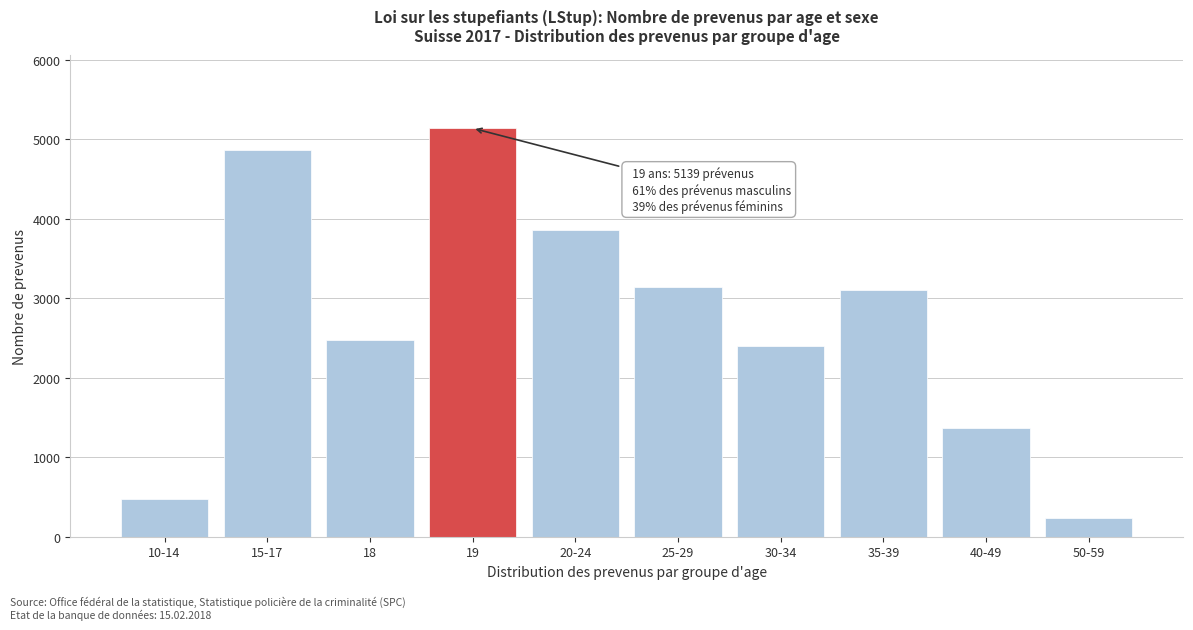

Reading left to right, transcribe all the data shown in this chart.

480	4863	2469	5139	3854	3140	2394	3107	1367	233